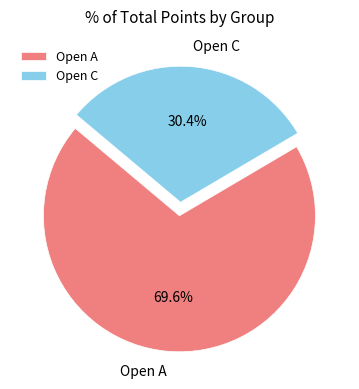

Which slice is the smallest?

Open C